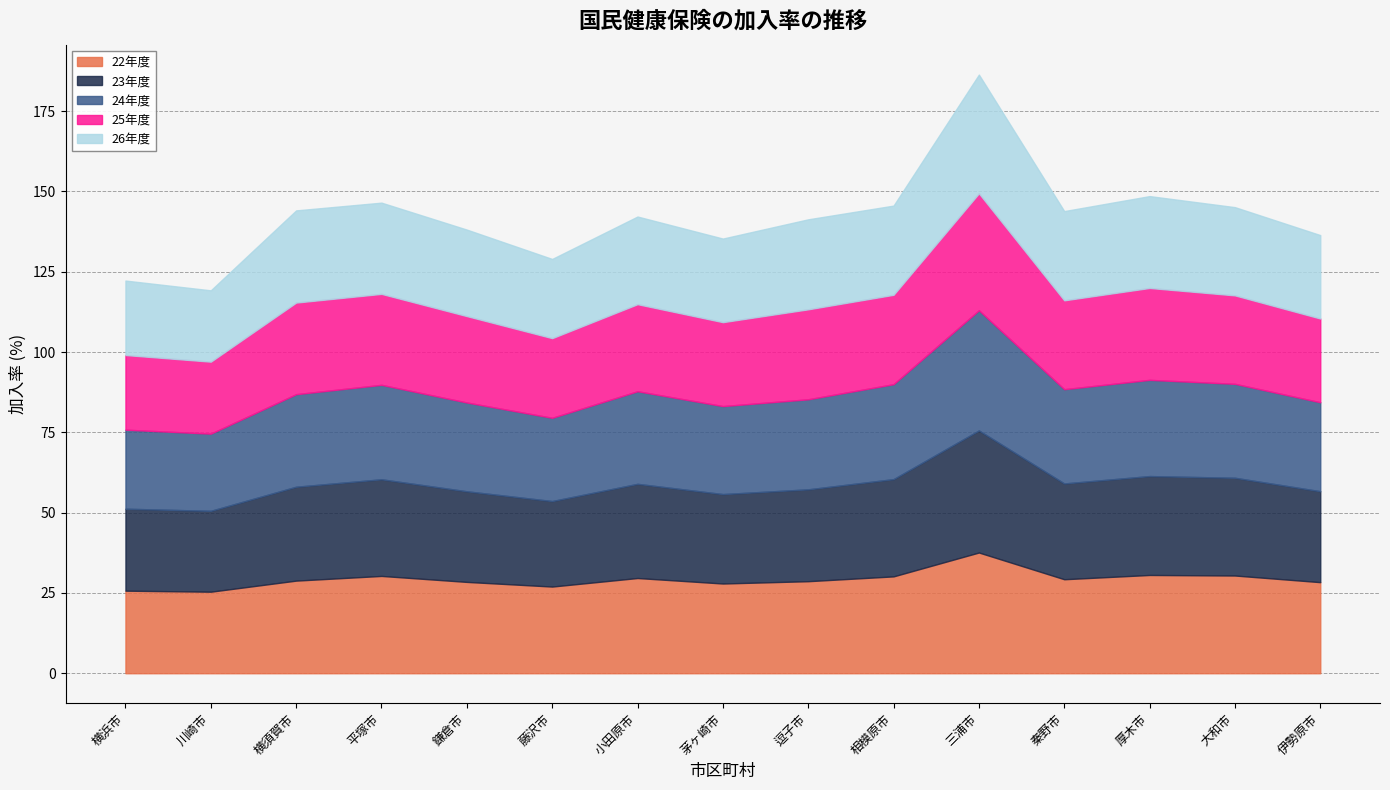

Does the chart have visible grid lines?

Yes